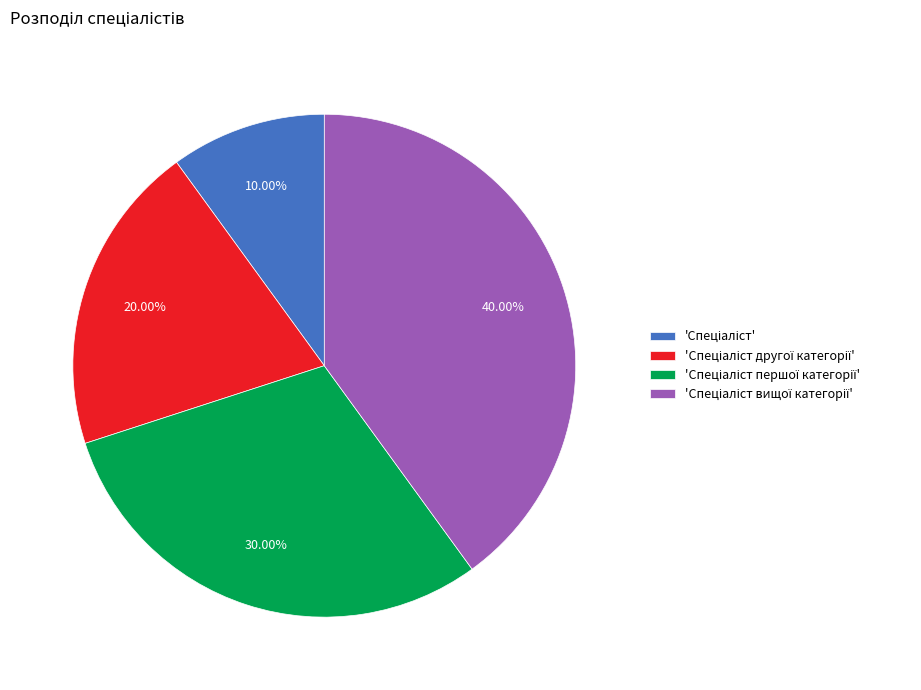

Is there any slice that represents more than half of the pie?

No